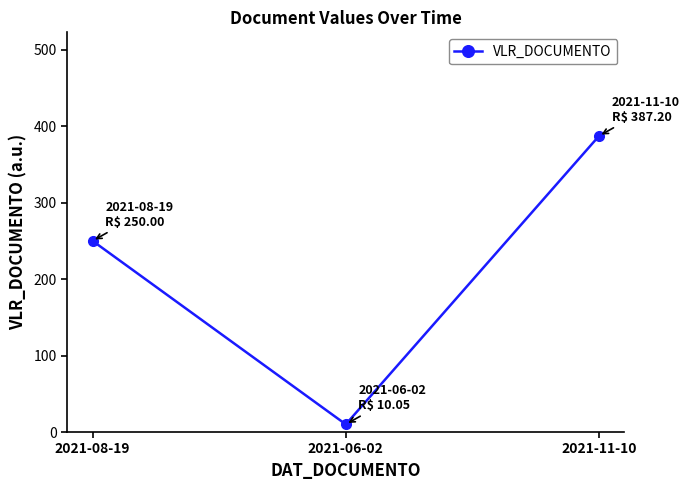

What is the value of the 1st point from the left?

250.0